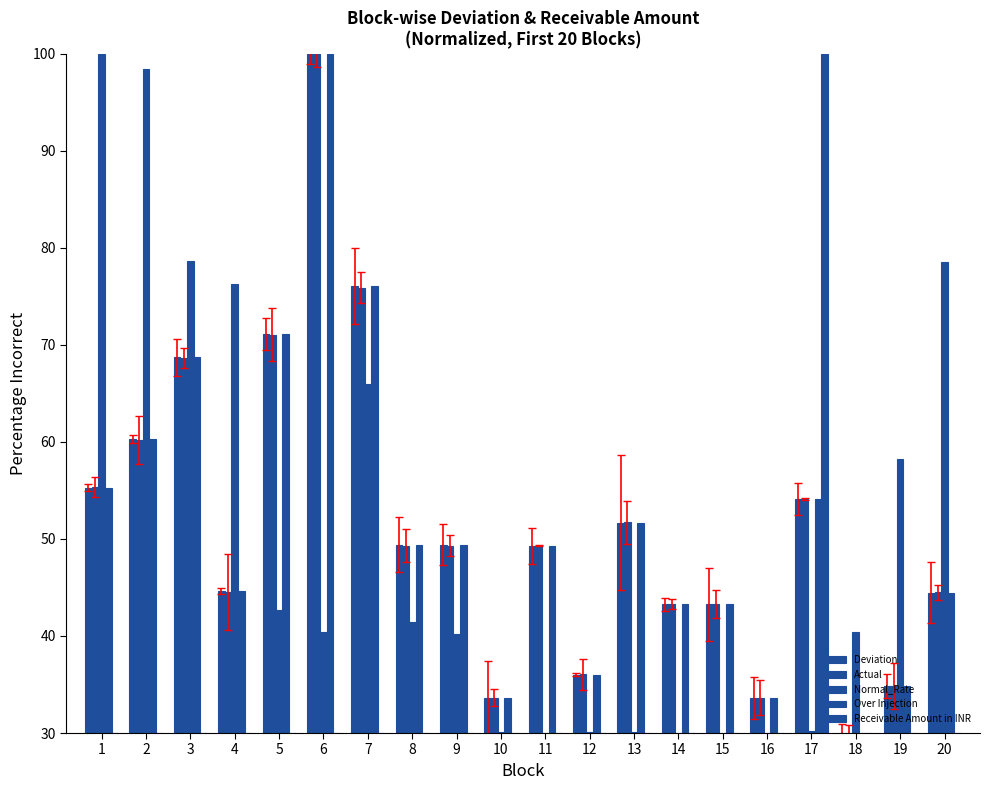

Rank the series by their maximum value, from lowest to highest.

Deviation, Actual, Normal_Rate, Over Injection, Receivable Amount in INR